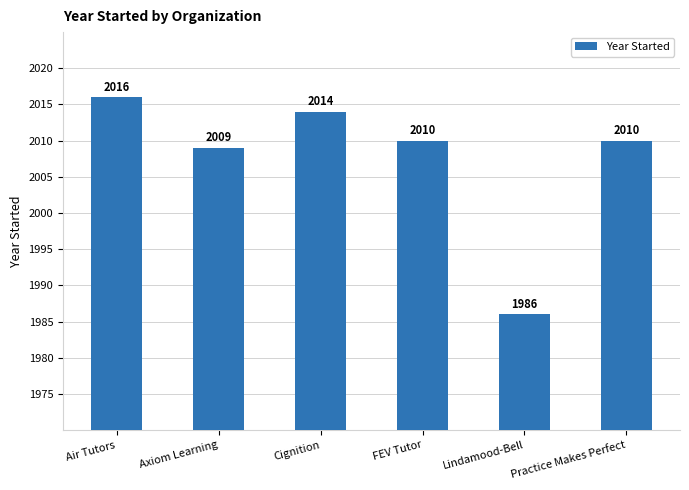

The value at Axiom Learning is 2009. True or false?

True